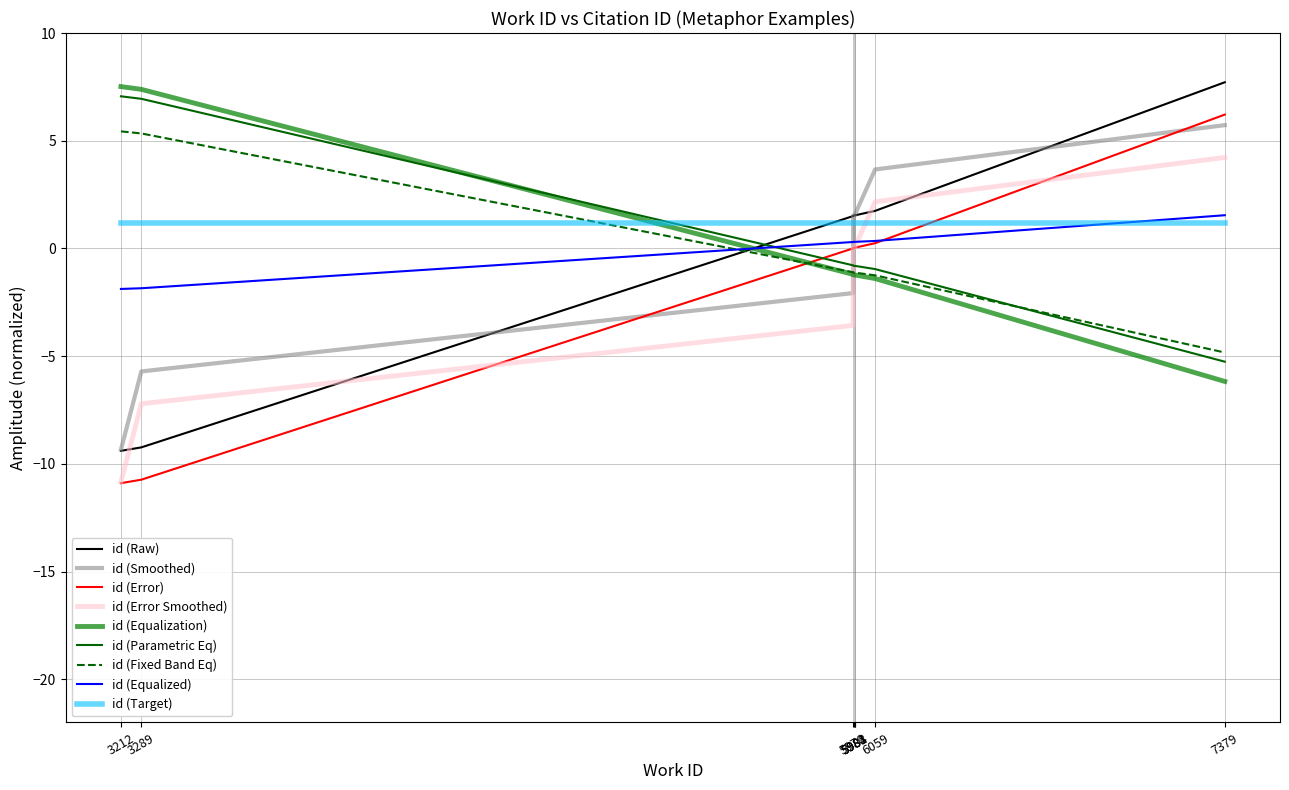

How many points are lower than both their immediate neighbors (excluding endpoints)?

1